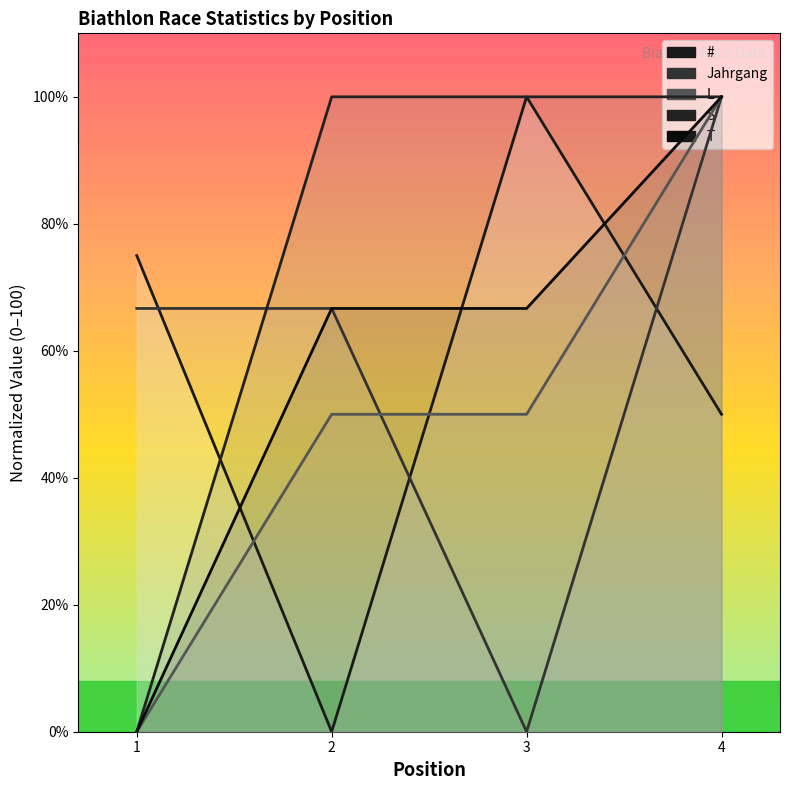

How many values are below 75?

2